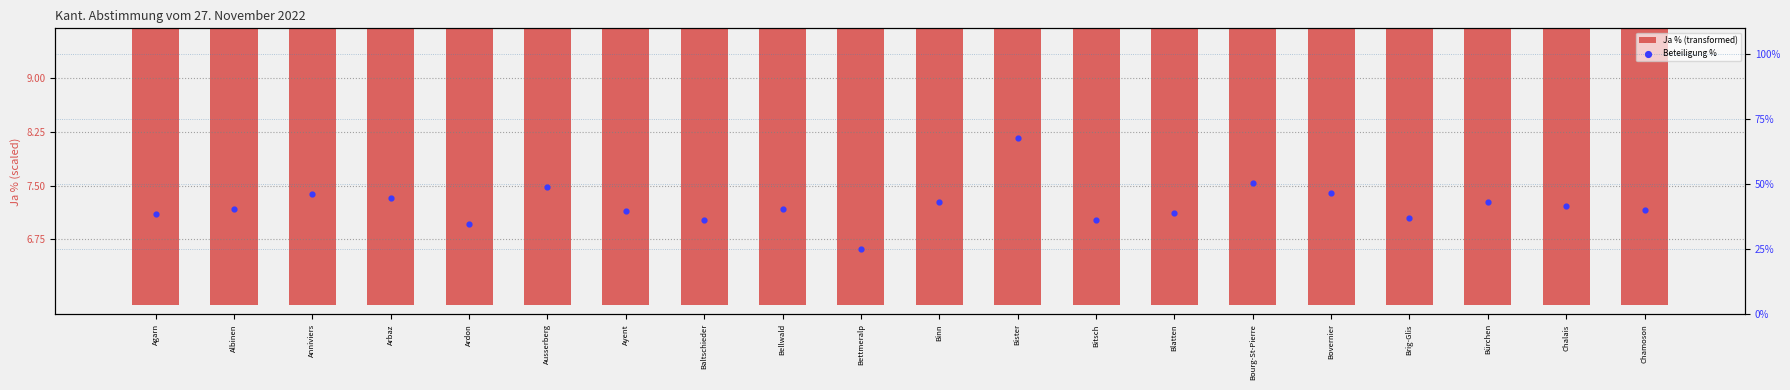

Which series has the largest total across all categories?

Beteiligung %